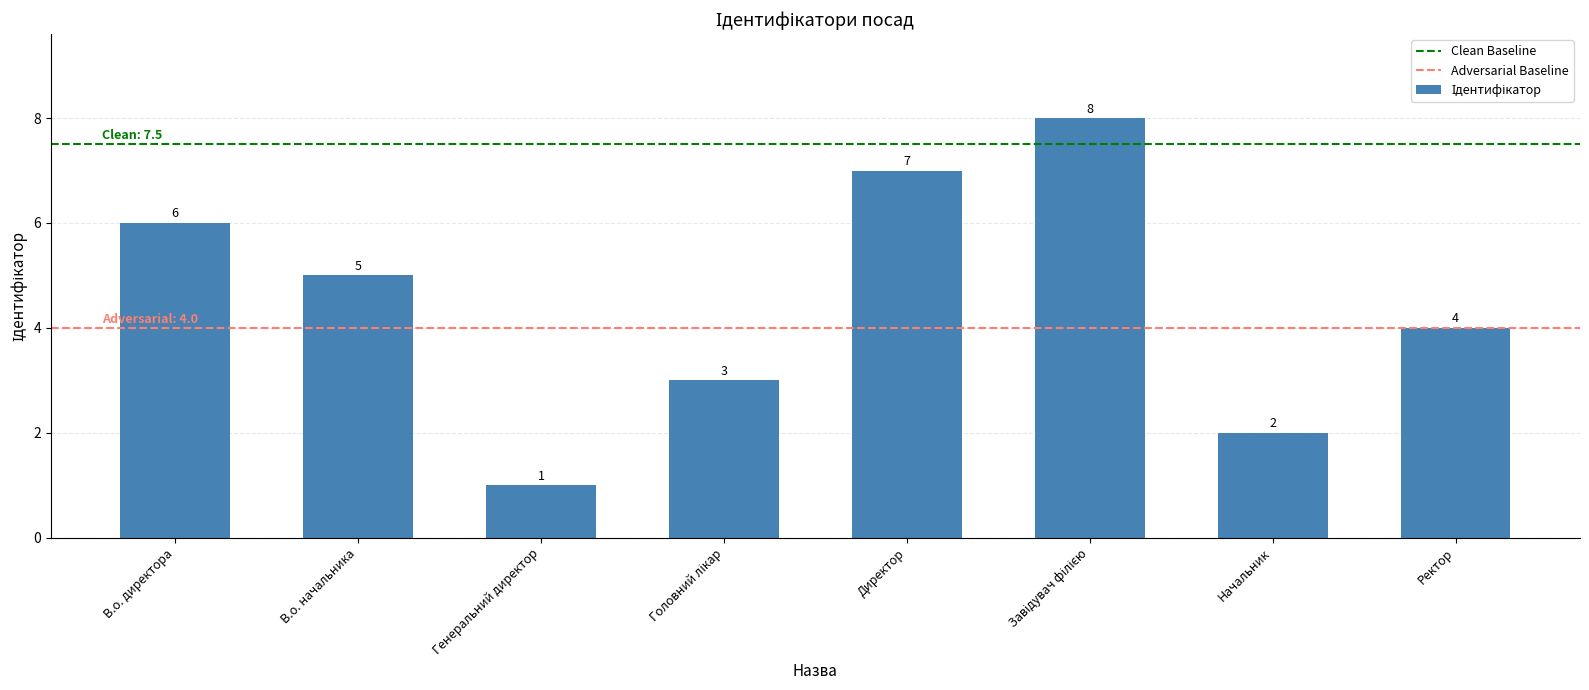

Does the chart contain any negative values?

No